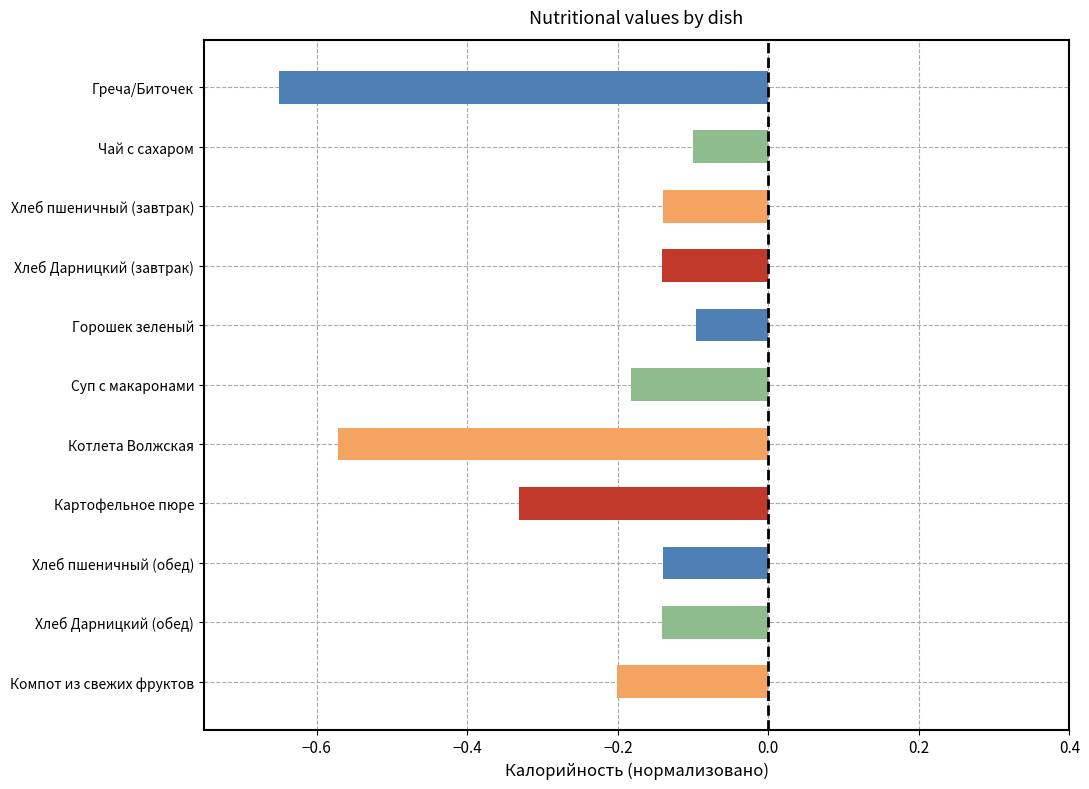

The chart shows a value of -0.2 at Хлеб Дарницкий (завтрак). True or false?

False